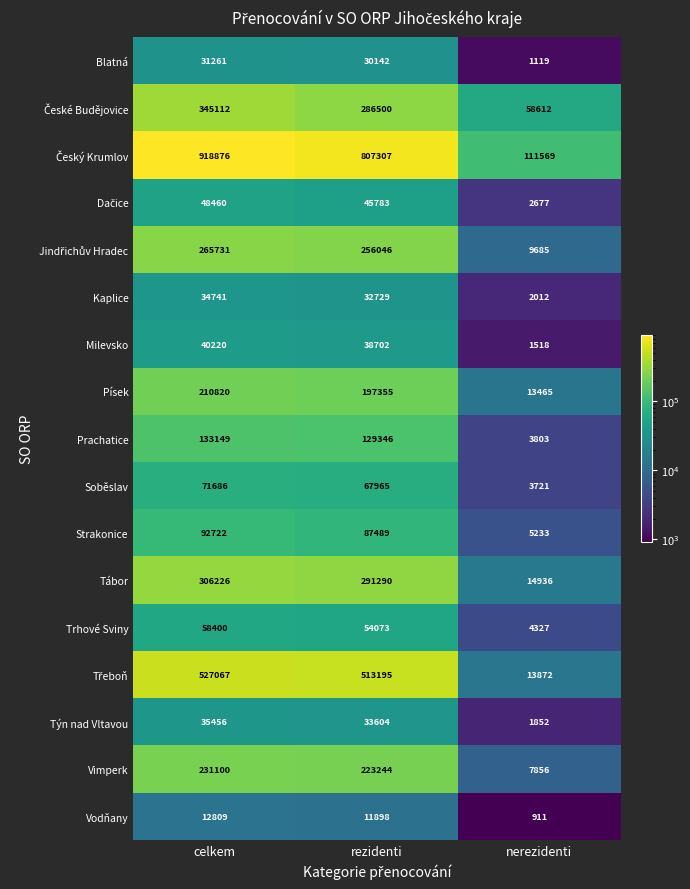

List the labels in order of Tábor value, largest first.

celkem, rezidenti, nerezidenti